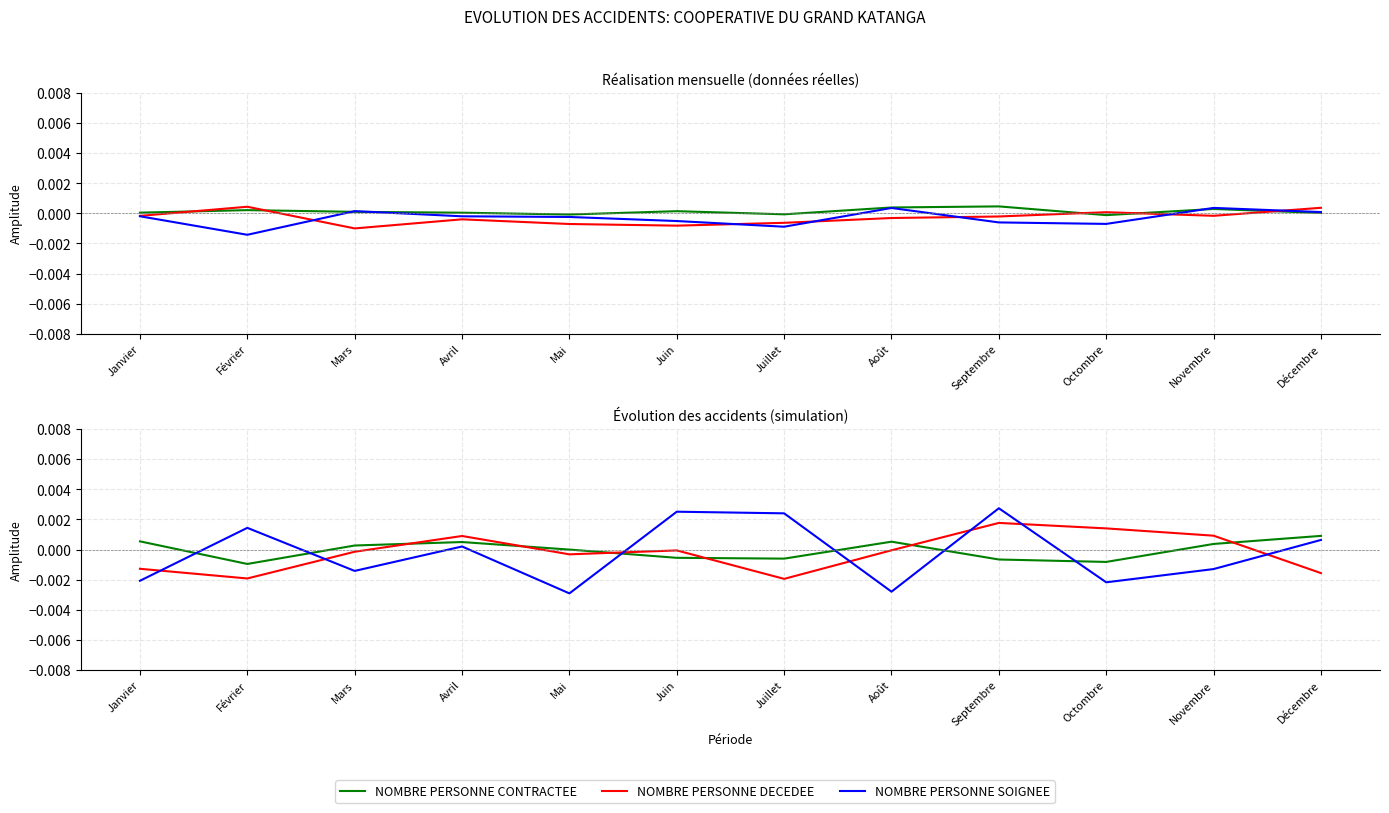

Where is NOMBRE PERSONNE CONTRACTEE nearest to the value 0?

Mai